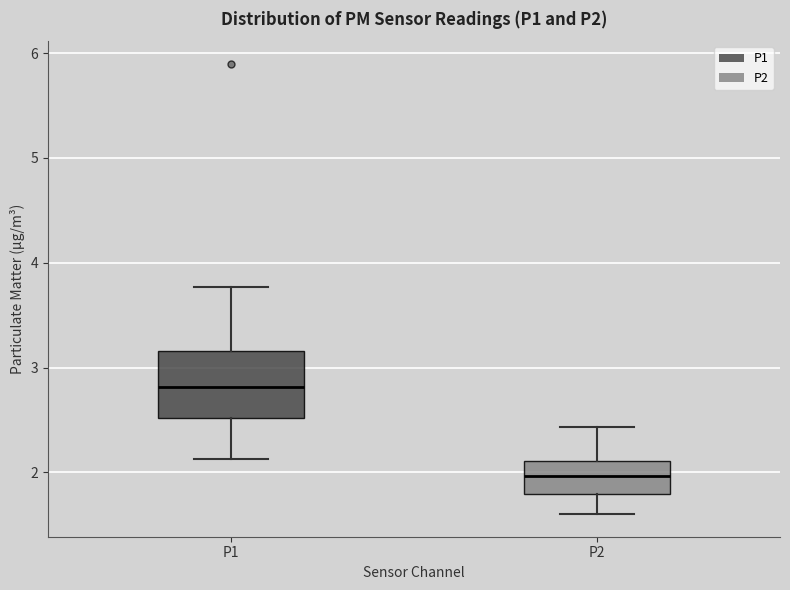

Which box is the tallest, from its lower edge to its upper edge?

P1